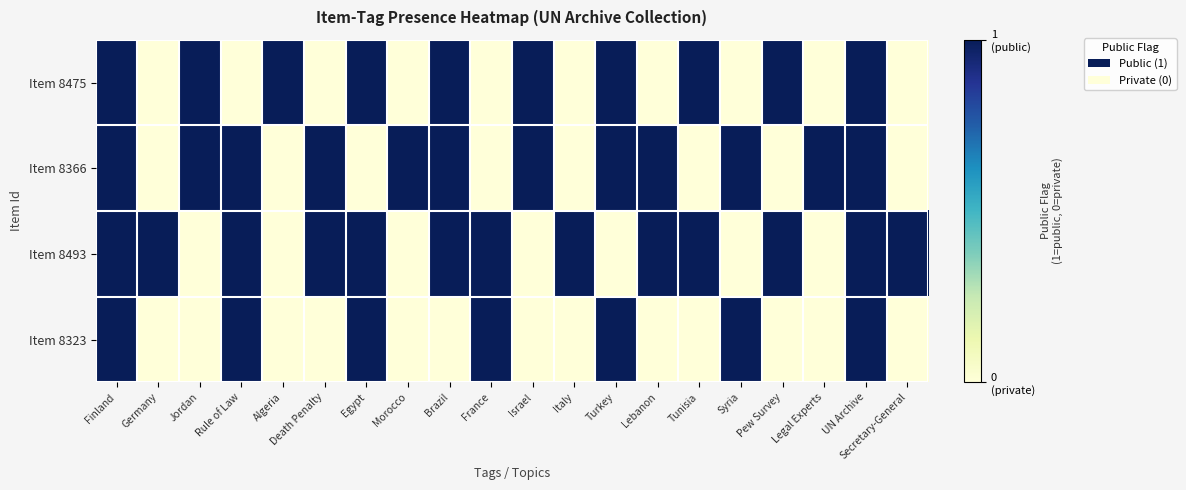

Reading left to right, what are all the values shown in this chart?

Item 8475: Finland=1	Germany=0	Jordan=1	Rule of Law=0	Algeria=1	Death Penalty=0	Egypt=1	Morocco=0	Brazil=1	France=0	Israel=1	Italy=0	Turkey=1	Lebanon=0	Tunisia=1	Syria=0	Pew Survey=1	Legal Experts=0	UN Archive=1	Secretary-General=0
Item 8366: Finland=1	Germany=0	Jordan=1	Rule of Law=1	Algeria=0	Death Penalty=1	Egypt=0	Morocco=1	Brazil=1	France=0	Israel=1	Italy=0	Turkey=1	Lebanon=1	Tunisia=0	Syria=1	Pew Survey=0	Legal Experts=1	UN Archive=1	Secretary-General=0
Item 8493: Finland=1	Germany=1	Jordan=0	Rule of Law=1	Algeria=0	Death Penalty=1	Egypt=1	Morocco=0	Brazil=1	France=1	Israel=0	Italy=1	Turkey=0	Lebanon=1	Tunisia=1	Syria=0	Pew Survey=1	Legal Experts=0	UN Archive=1	Secretary-General=1
Item 8323: Finland=1	Germany=0	Jordan=0	Rule of Law=1	Algeria=0	Death Penalty=0	Egypt=1	Morocco=0	Brazil=0	France=1	Israel=0	Italy=0	Turkey=1	Lebanon=0	Tunisia=0	Syria=1	Pew Survey=0	Legal Experts=0	UN Archive=1	Secretary-General=0